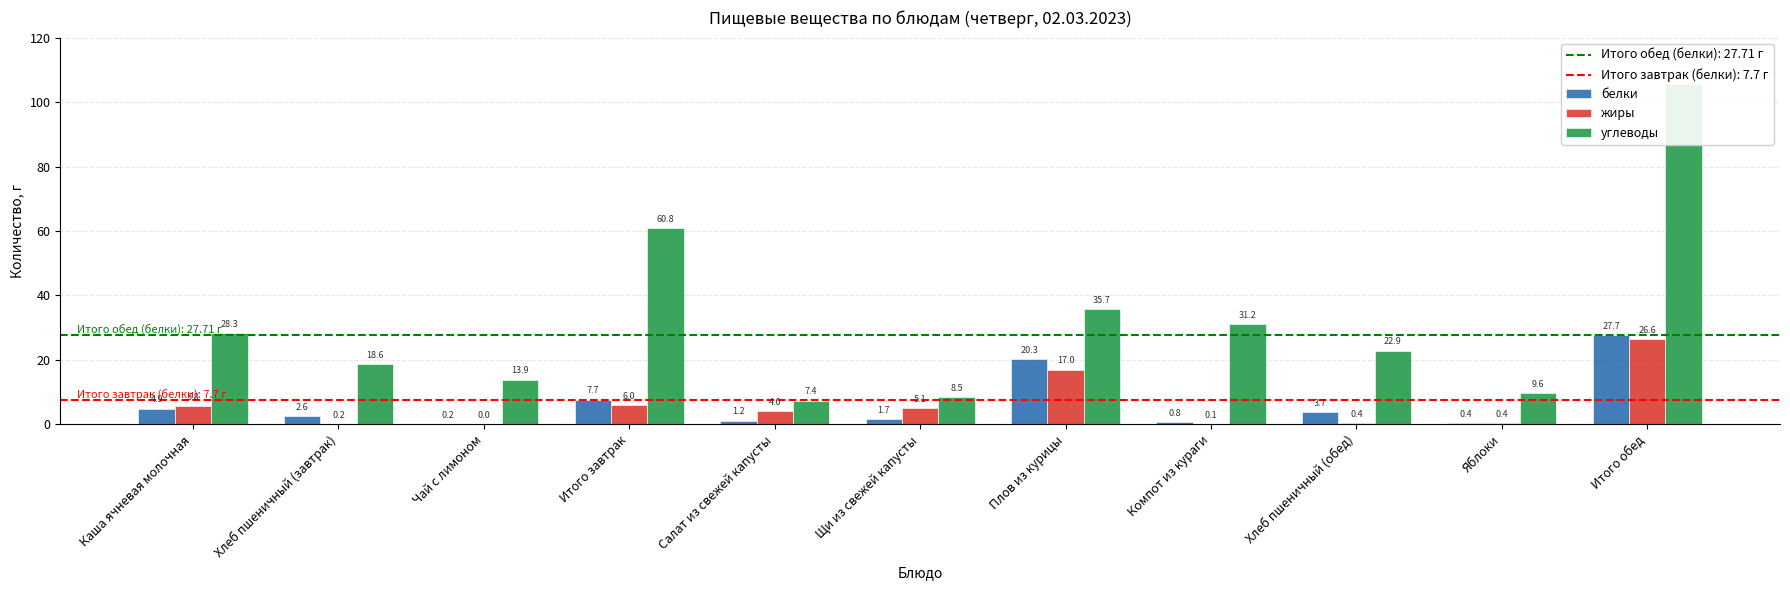

At which label is углеводы closest to 56?

Итого завтрак